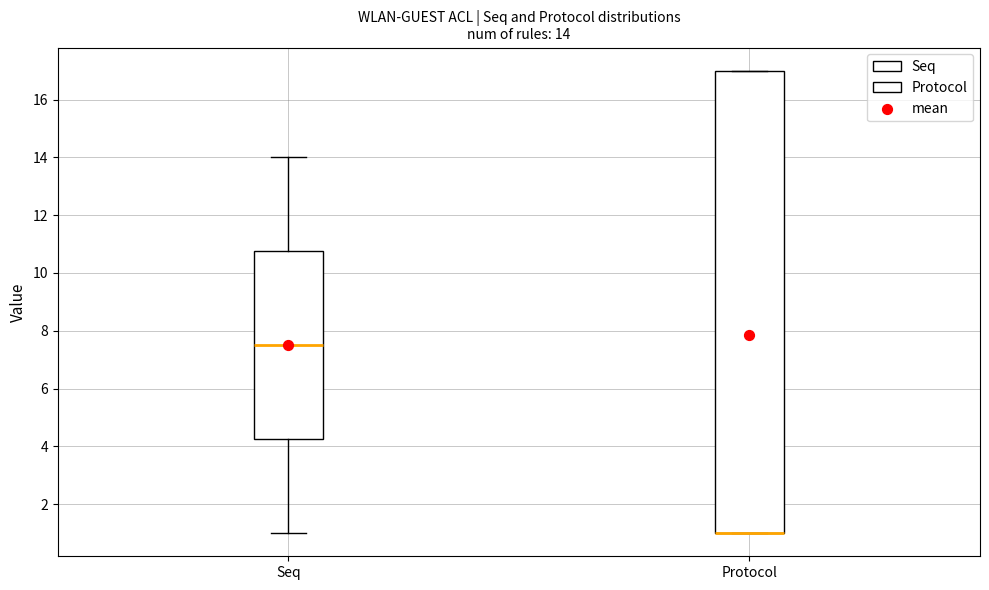

Comparing the boxes themselves (not the whiskers), which one is the tallest?

Protocol